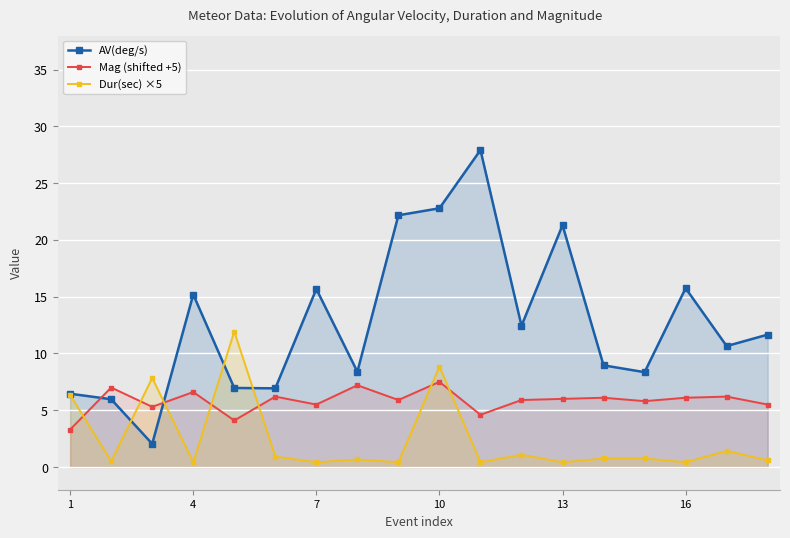

True or false: Mag (shifted +5) has more than 1 points higher than both neighbors.

True